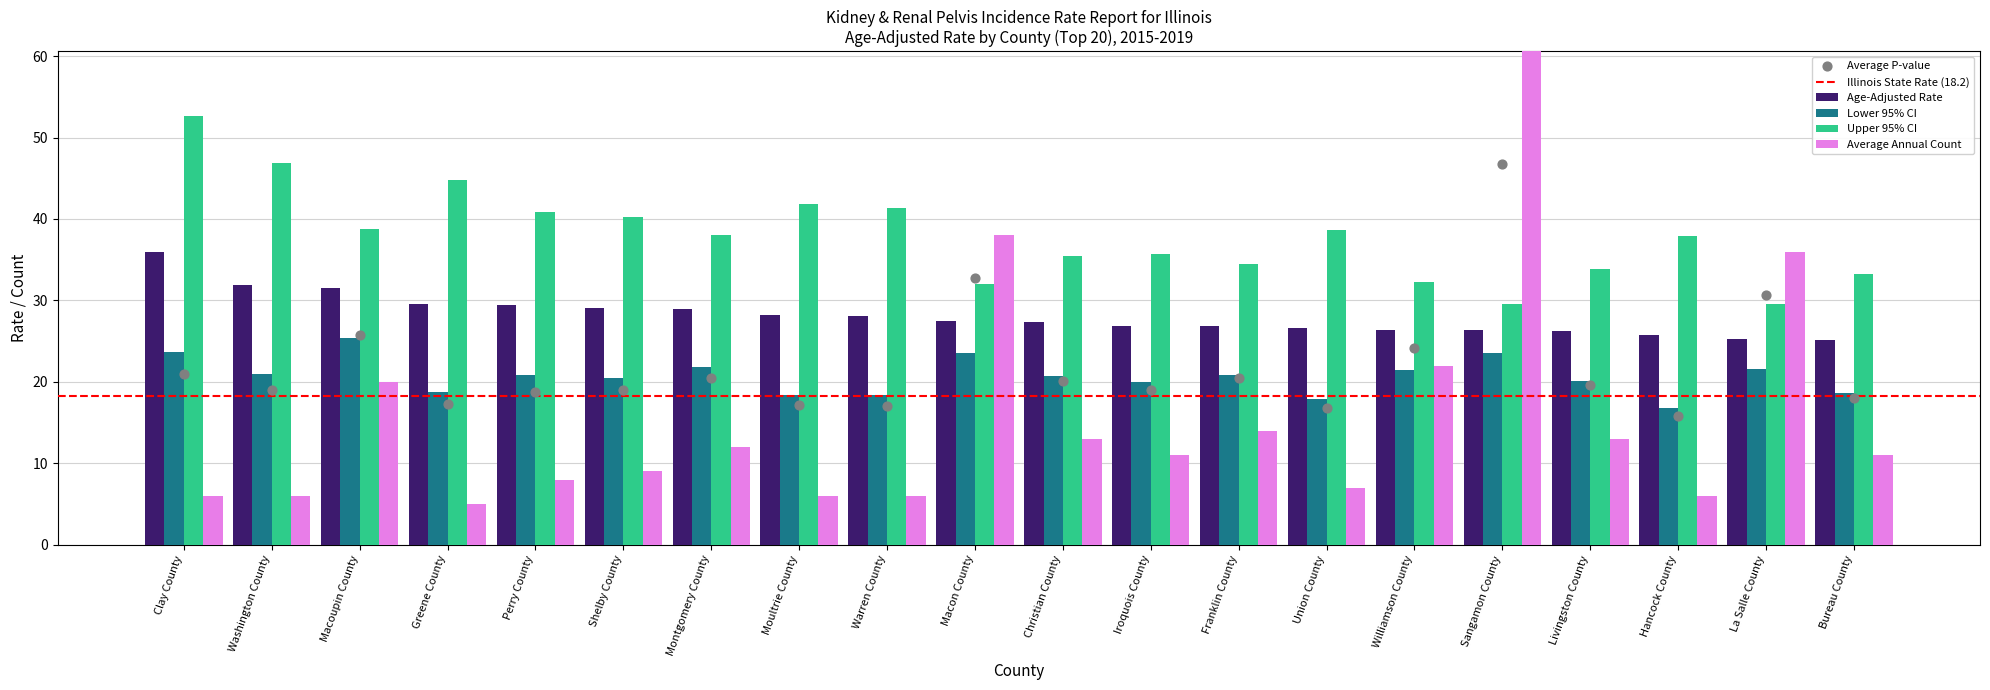

At how many categories does at least one series exceed 49?

2